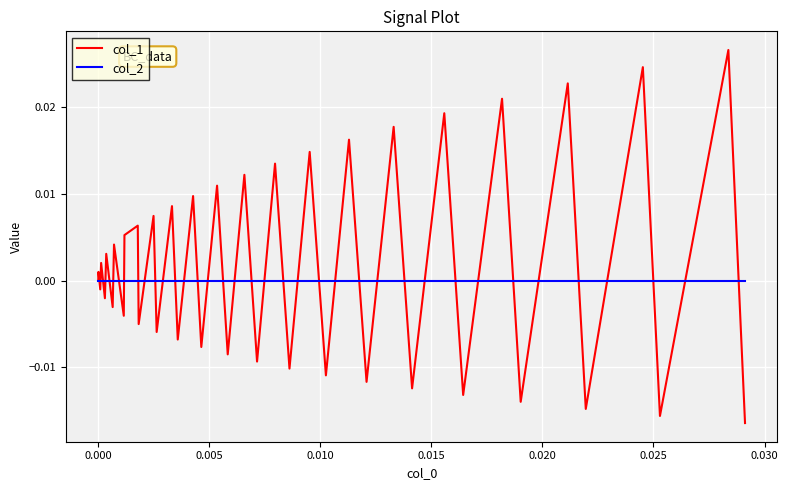

What is the sum of all col_1 values?

0.1